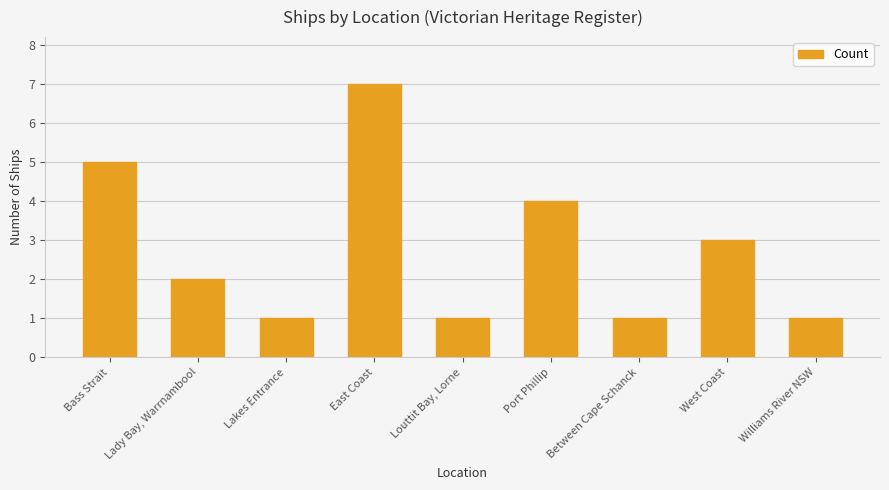

What is the greatest value displayed?

7